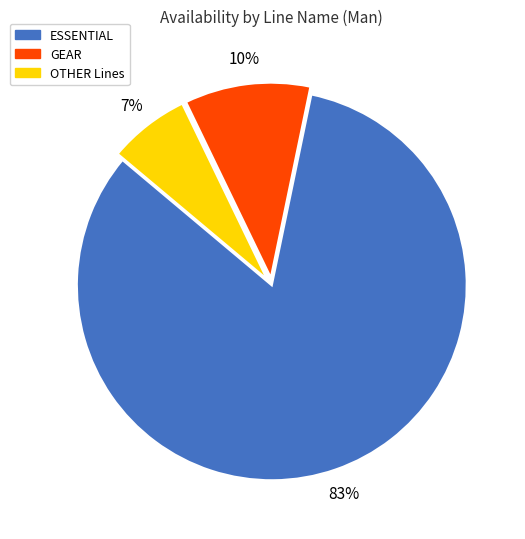

Count the number of slices in the pie.

3